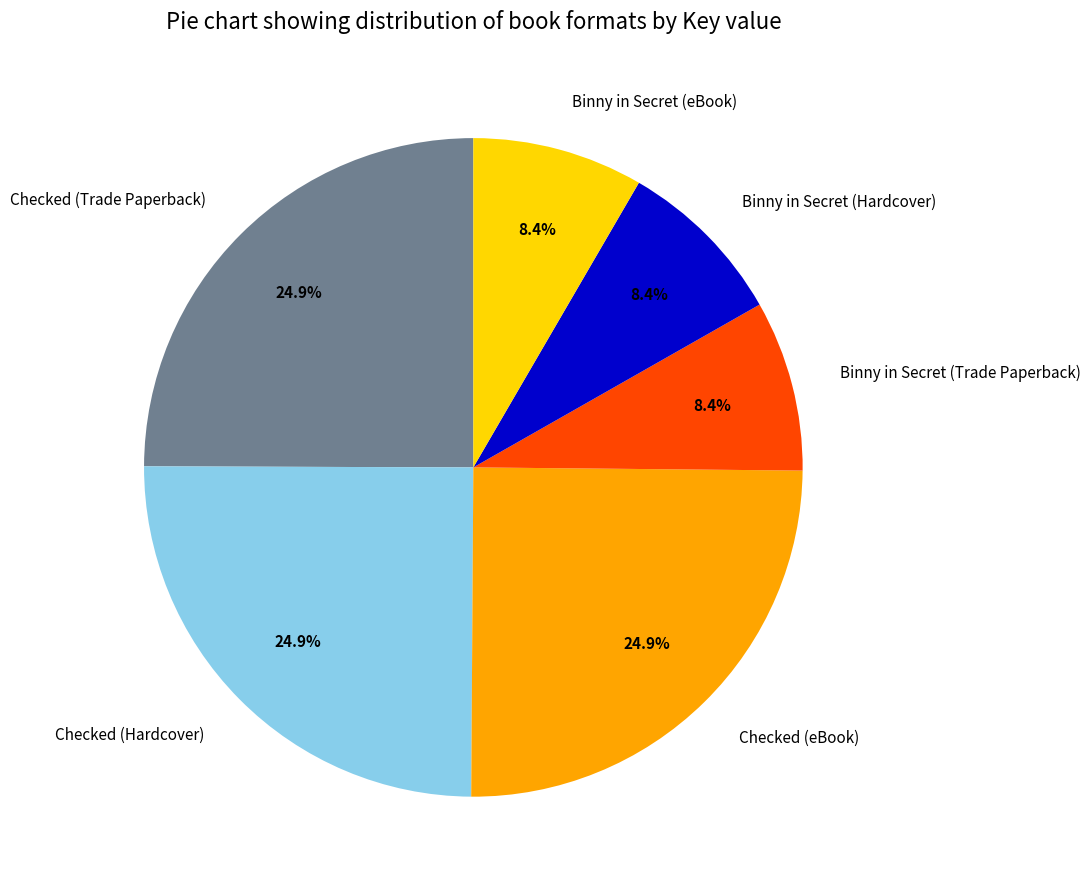

To the nearest percent, what is the difference between the largest and smallest slice percentages?

17%